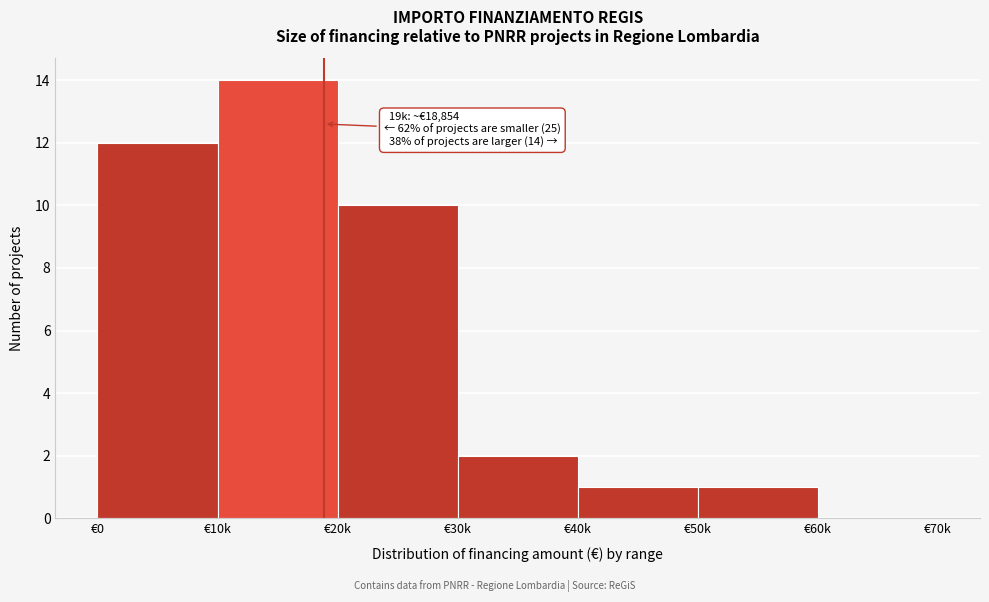

Reading left to right, list all the values displayed in this chart.

€0=12	€10k=14	€20k=10	€30k=2	€40k=1	€50k=1	€60k=0